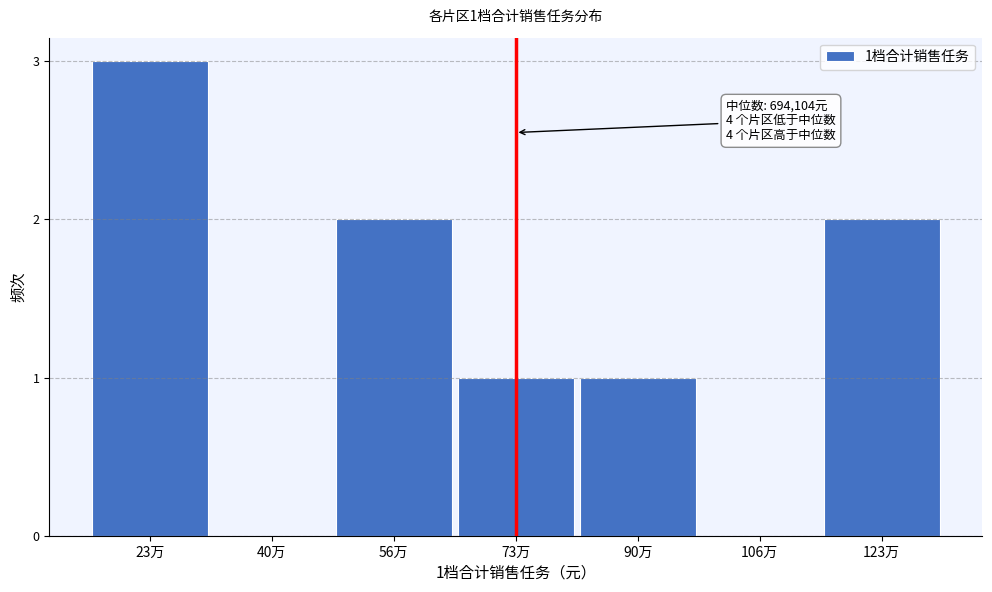

Reading left to right, extract all data points from this chart.

23万=3	40万=0	56万=2	73万=1	90万=1	106万=0	123万=2